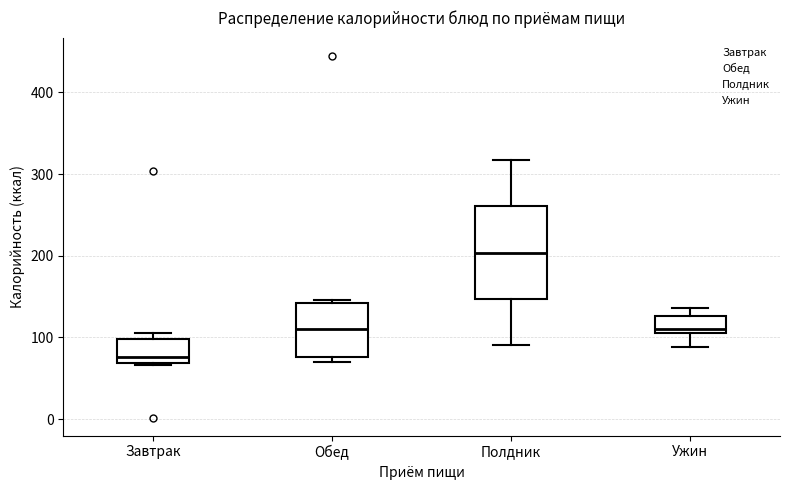

Comparing the boxes themselves (not the whiskers), which one is the tallest?

Полдник